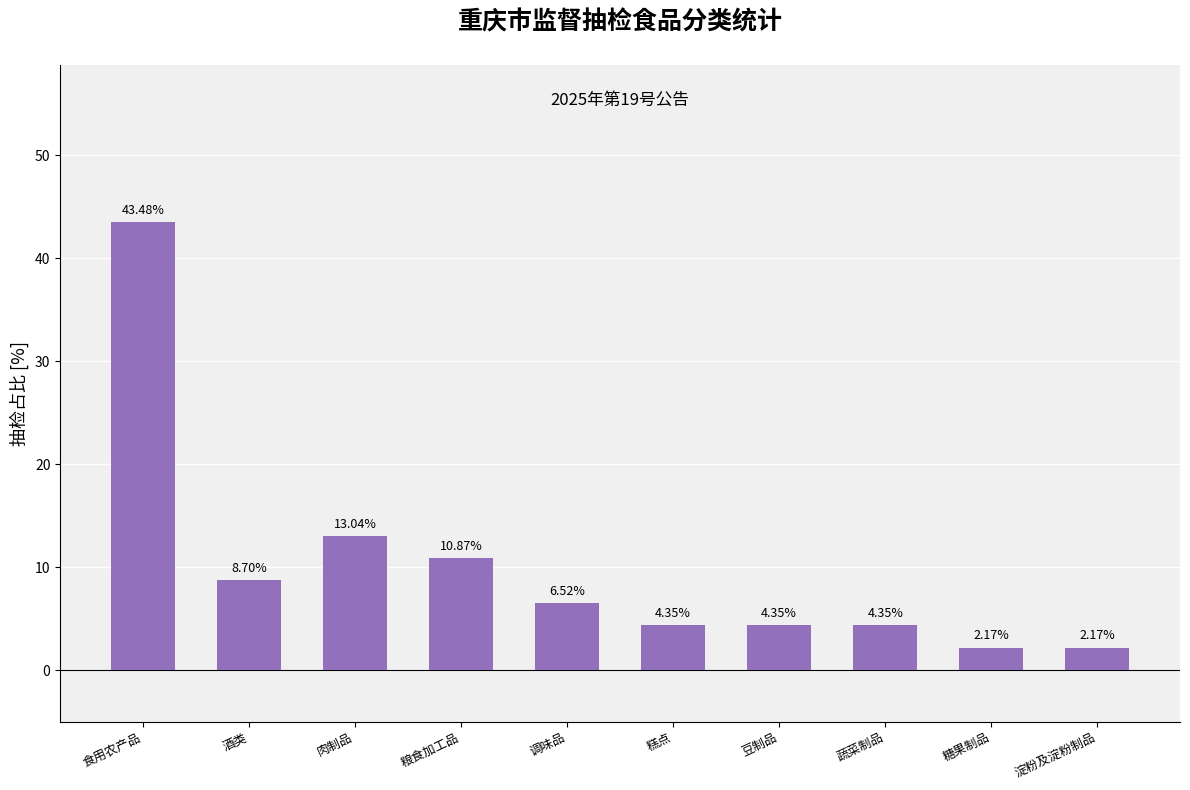

At which category does the chart reach its peak across all series?

食用农产品